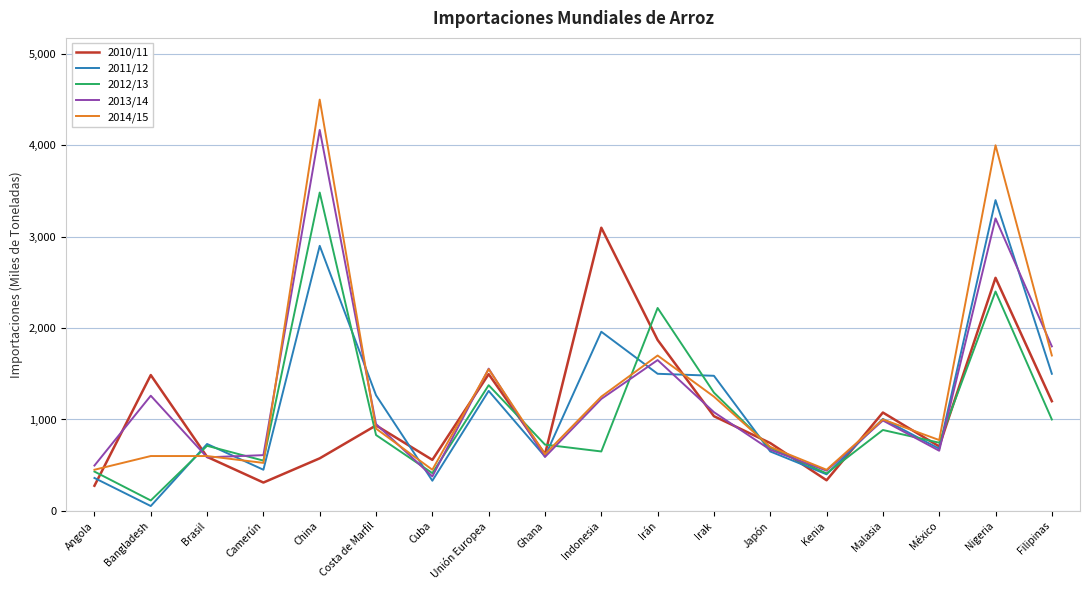

The value of 2013/14 at China is 874. True or false?

False